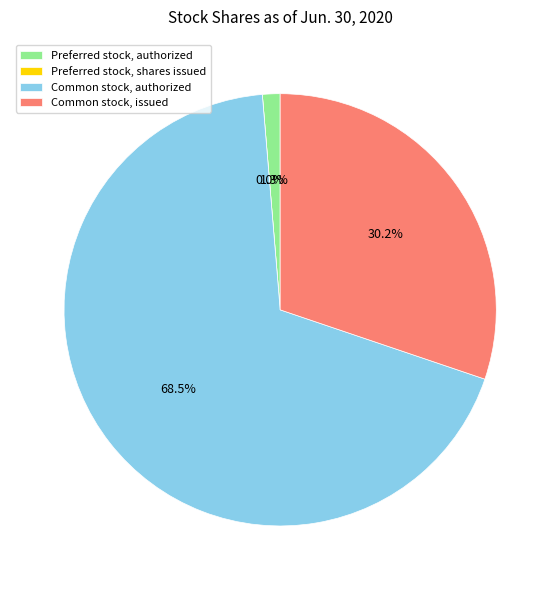

Which category has the smallest portion of the pie?

Preferred stock, shares issued